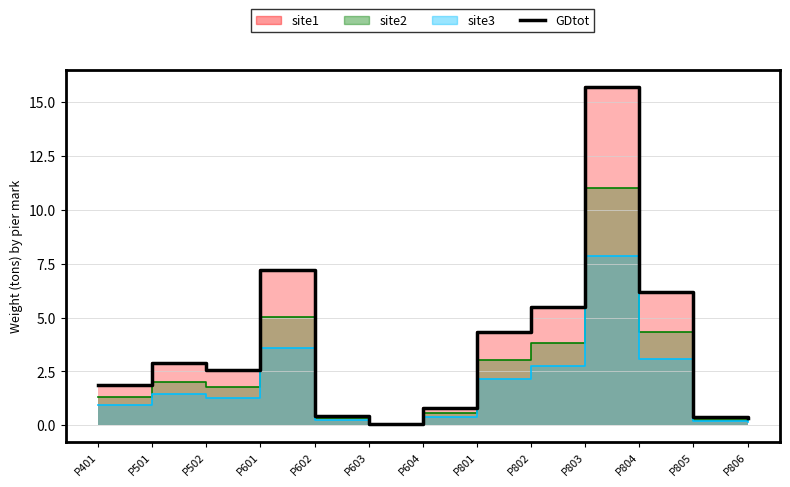

What is the sum of the values at P802 and P401?

7.3